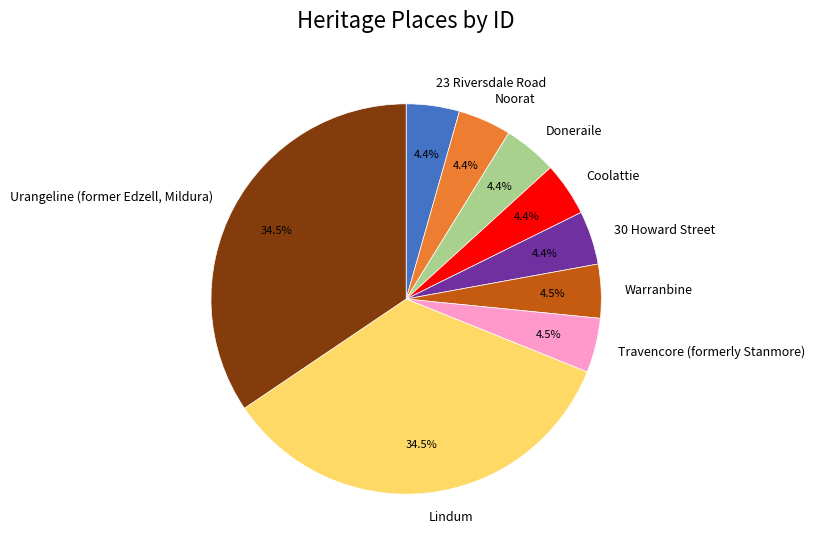

What is the ratio of the value at 23 Riversdale Road to the value at Doneraile?

1.0